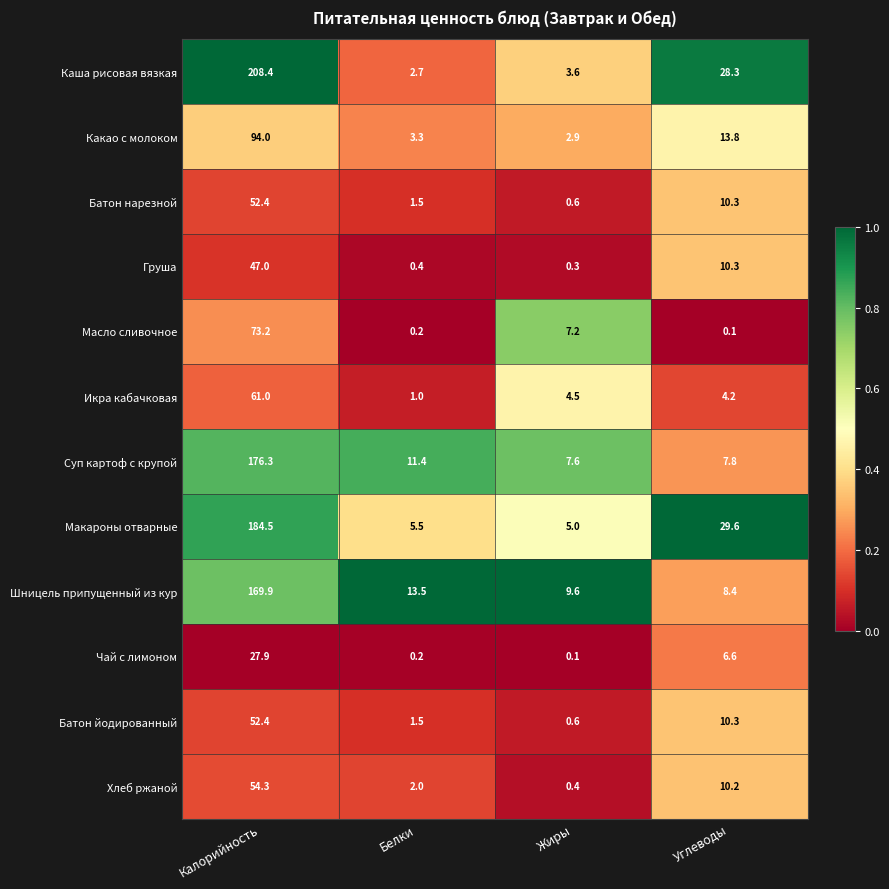

Rank the categories by Груша value from highest to lowest.

Калорийность, Углеводы, Белки, Жиры